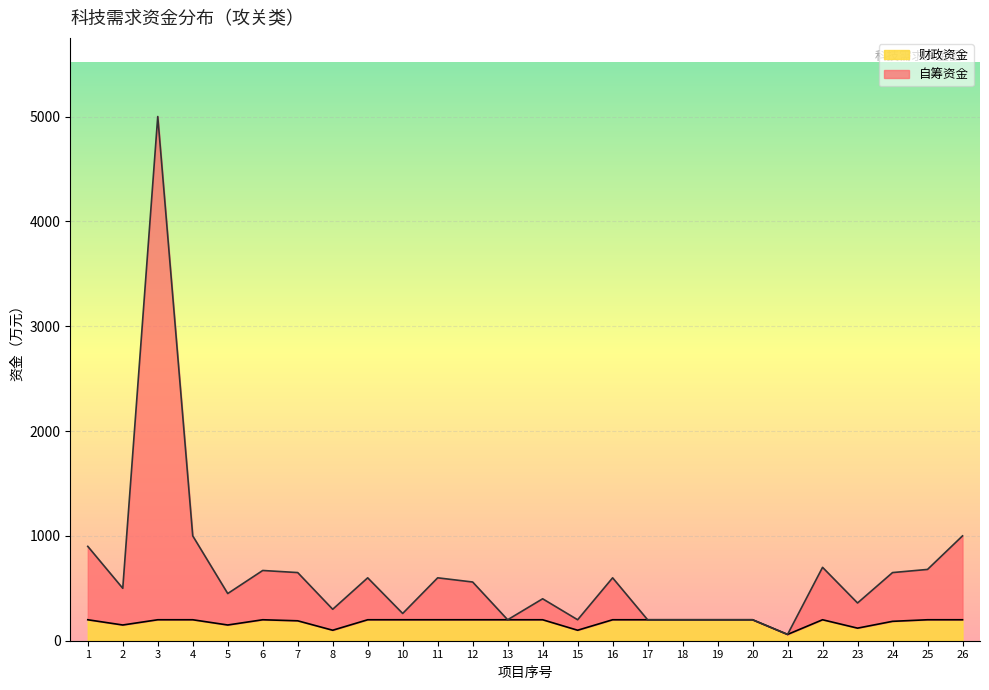

List the series in order of their overall mean, lowest first.

财政资金, 自筹资金